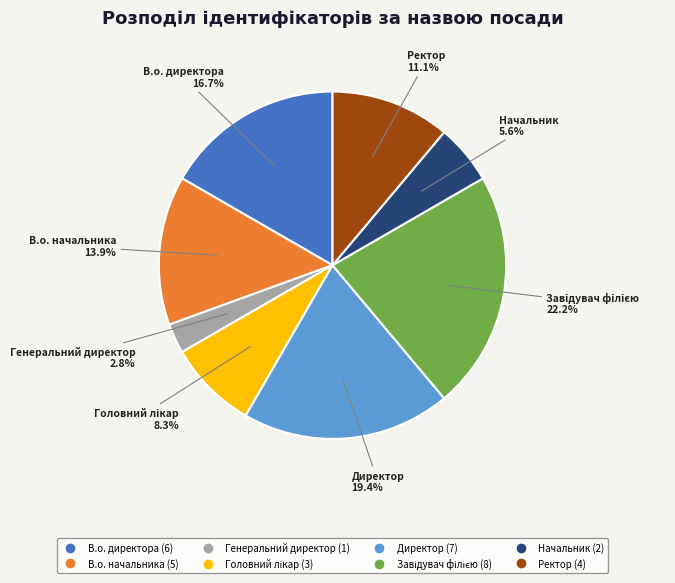

Which category has the smallest portion of the pie?

Генеральний директор